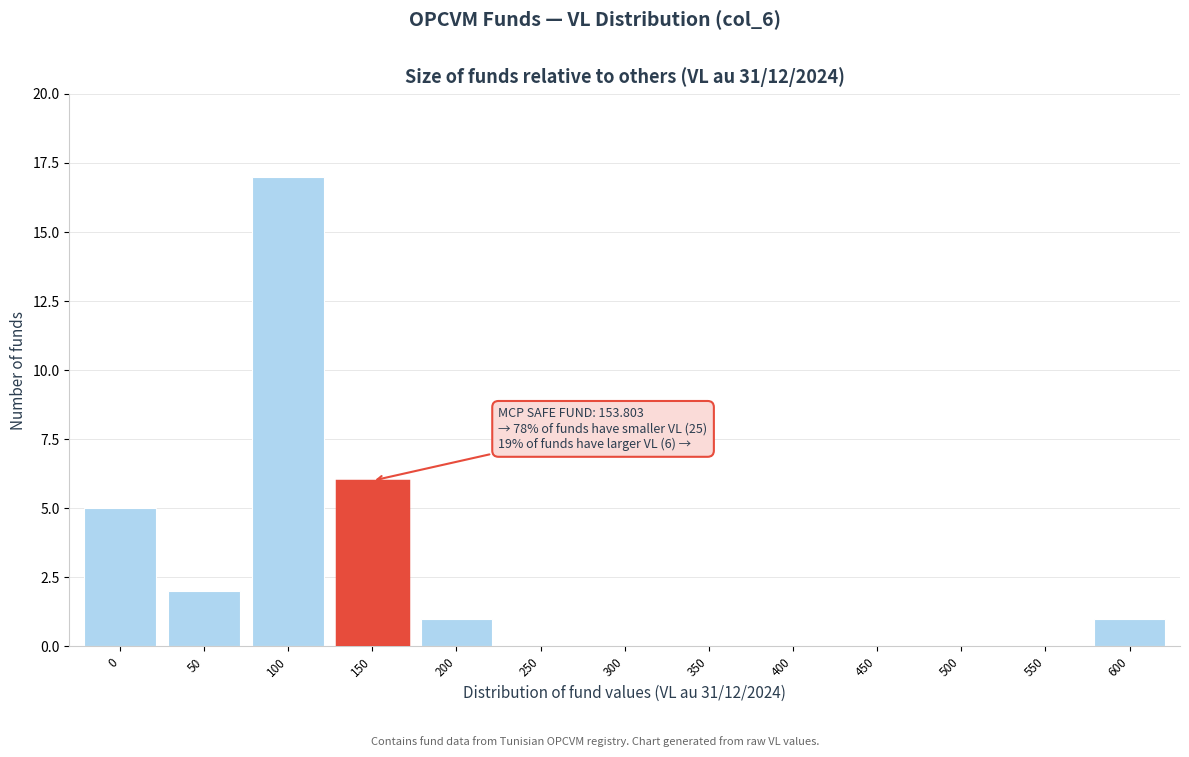

Reading left to right, list all the values displayed in this chart.

0=5	50=2	100=17	150=6	200=1	250=0	300=0	350=0	400=0	450=0	500=0	550=0	600=1